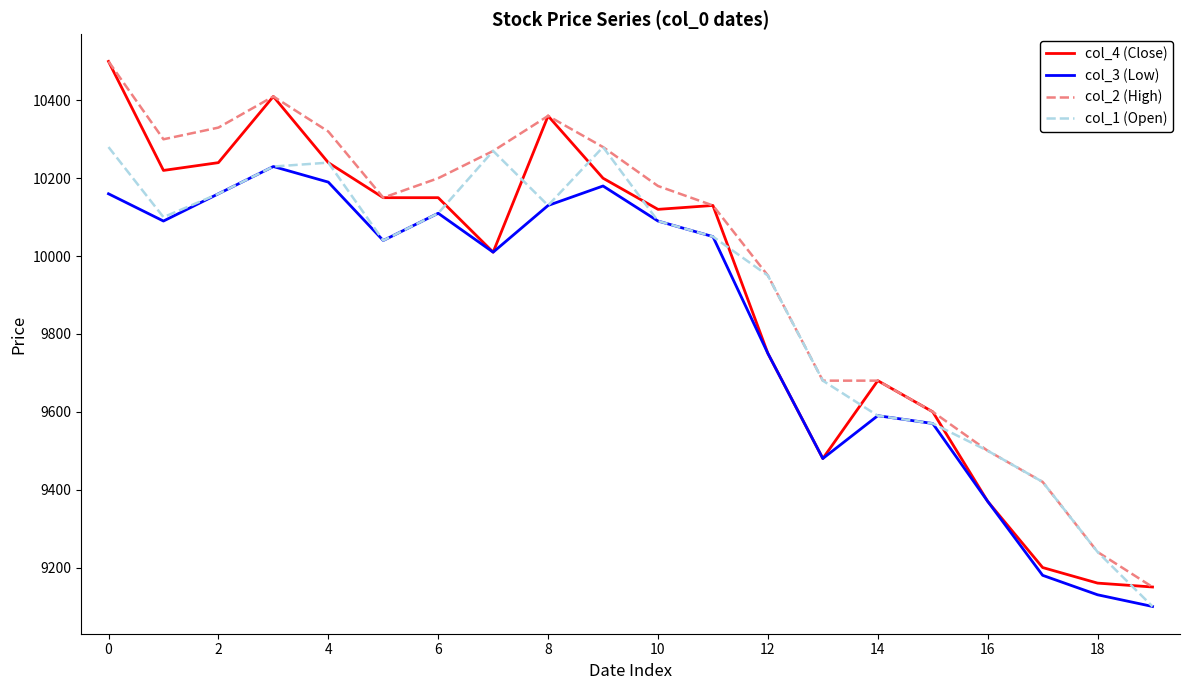

What is the maximum value for col_1 (Open)?

10280